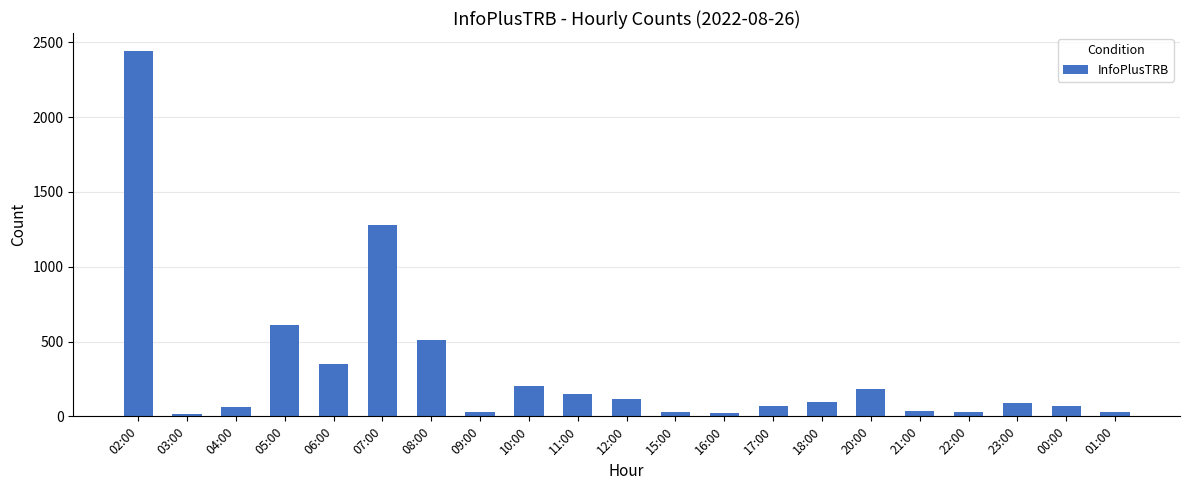

Does the chart contain stacked bars?

No